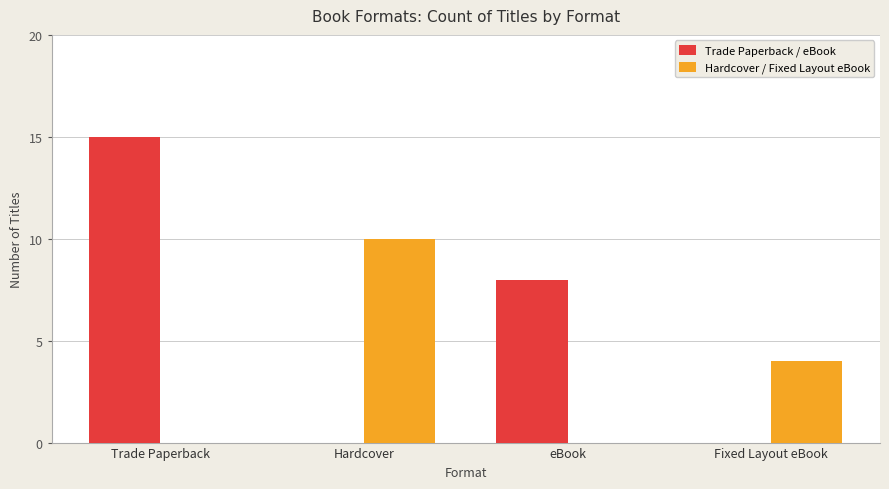

What is the spread (max minus min) of values at Trade Paperback?

15